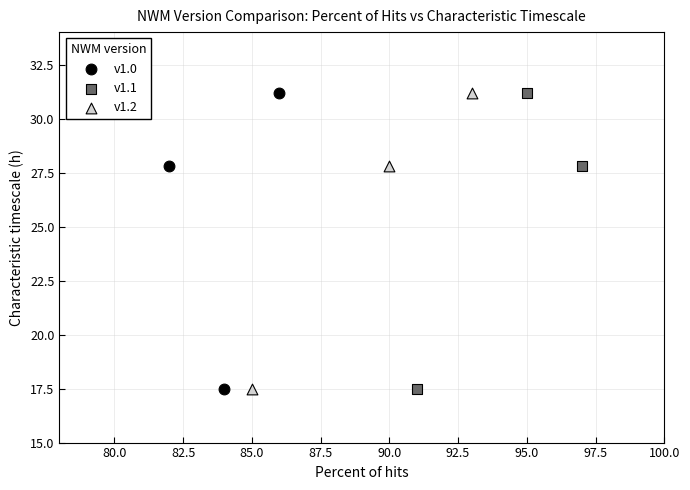

What are all the series names shown in the legend?

v1.0, v1.1, v1.2